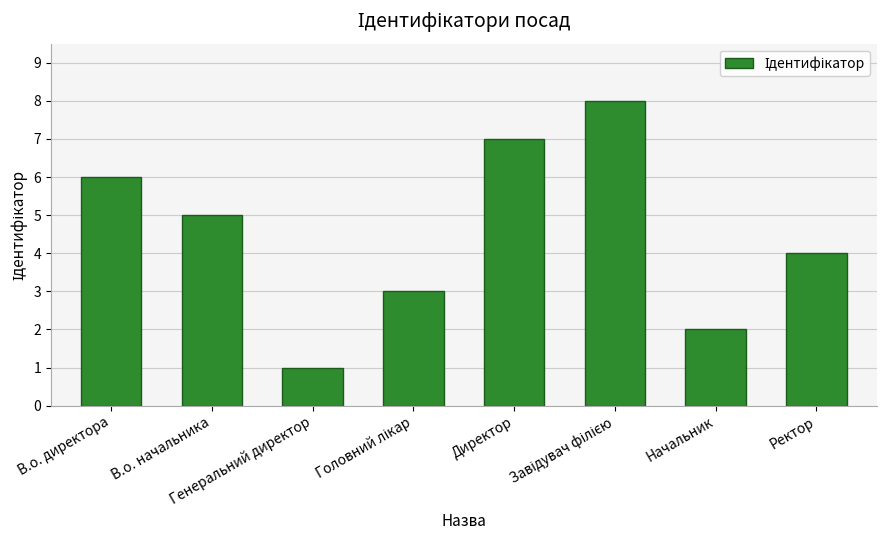

What is the difference between the maximum and minimum values?

7